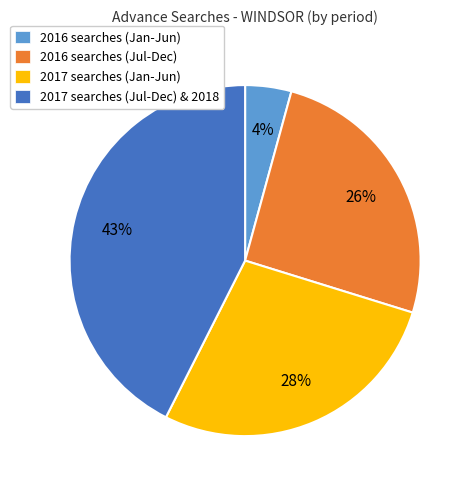

To the nearest percent, what is the combined percentage of 2017 searches (Jul-Dec) & 2018 and 2016 searches (Jan-Jun)?

47%